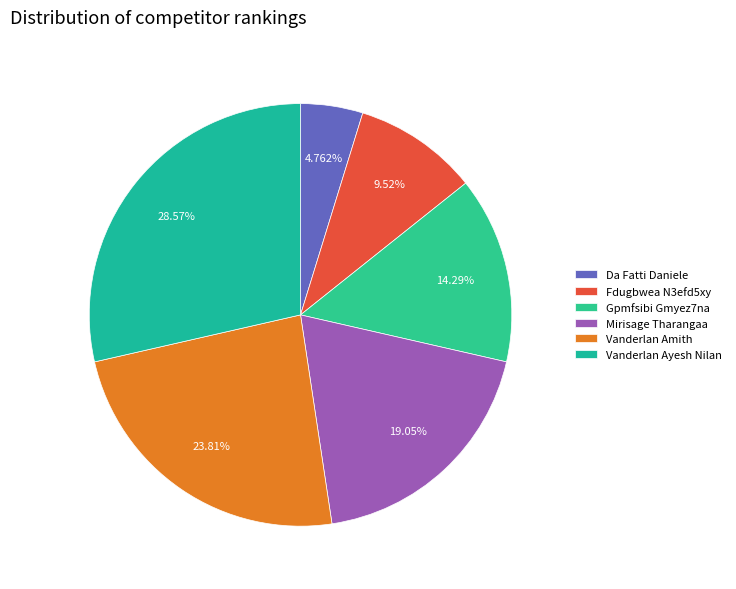

How many segments does this pie chart have?

6